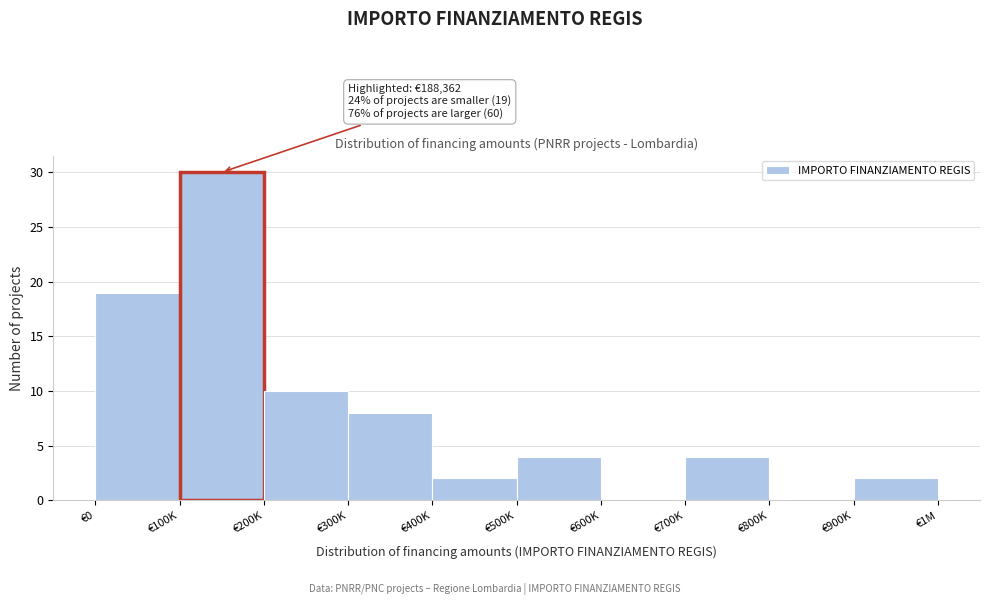

Reading left to right, what are all the values shown in this chart?

€0=19	€100K=30	€200K=10	€300K=8	€400K=2	€500K=4	€600K=0	€700K=4	€800K=0	€900K=2